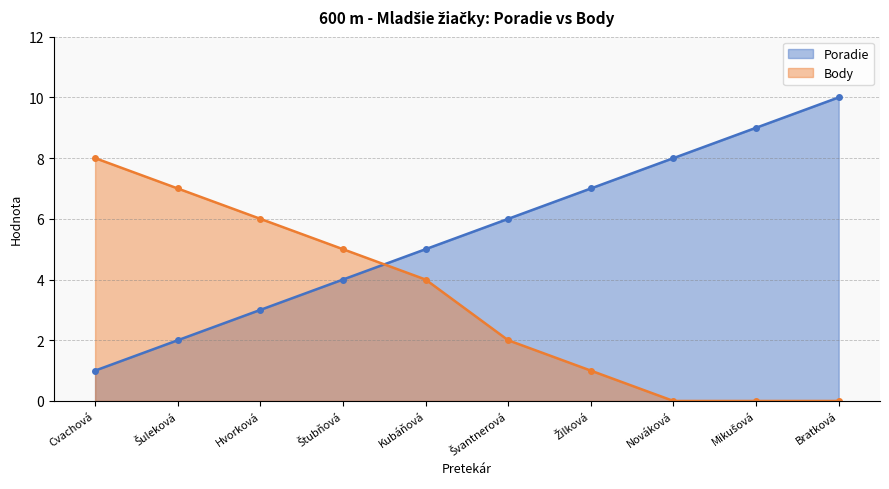

What is the maximum value shown in the chart?

10